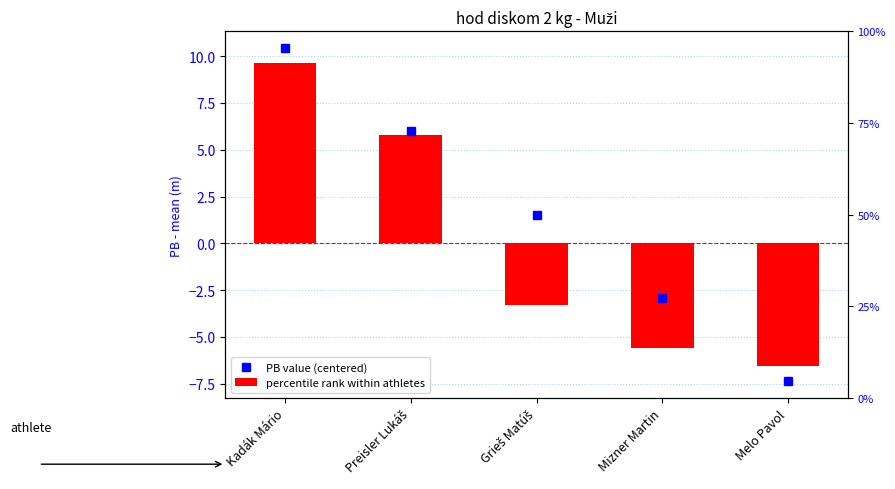

Are the bars grouped side by side (vs. stacked)?

No